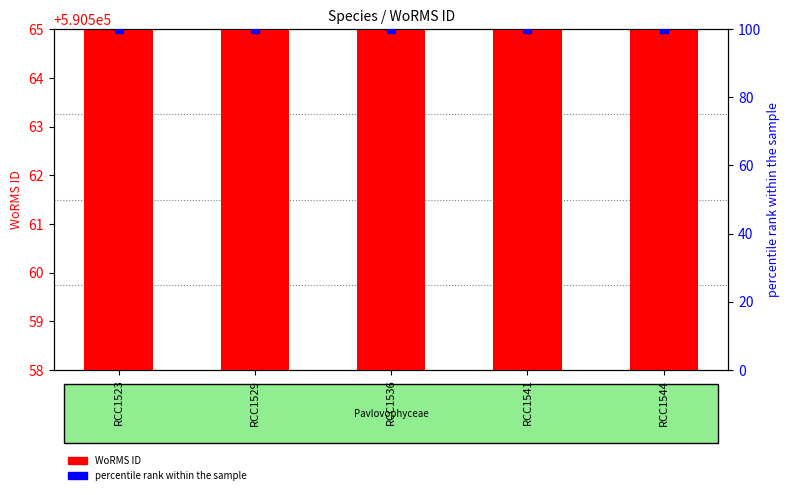

Which series has the widest spread of Y values?

WoRMS ID